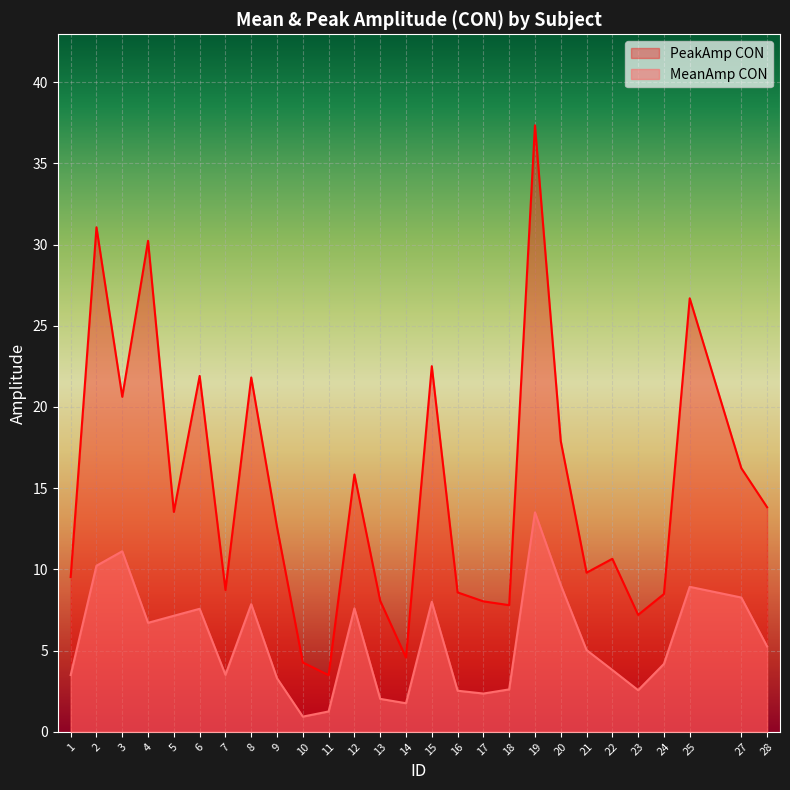

True or false: PeakAmp CON and MeanAmp CON intersect in this chart.

False